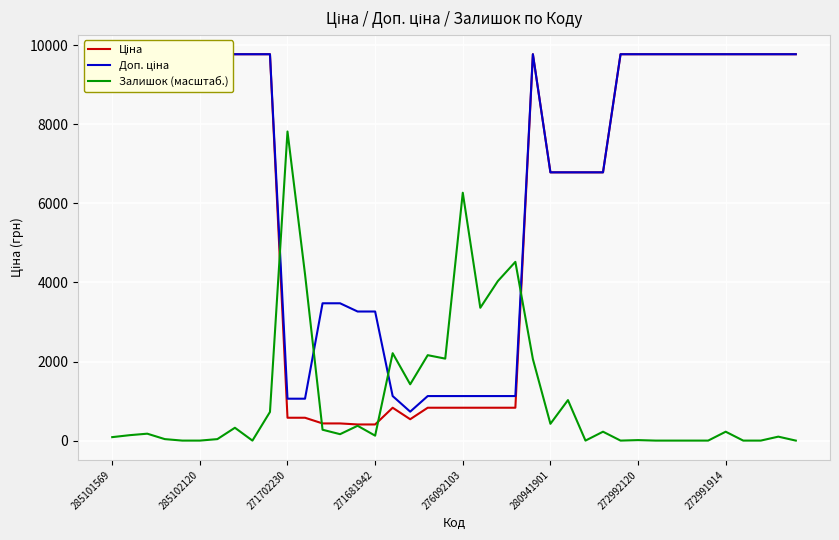

What is the highest value of the Залишок (масштаб.) series?

7820.4